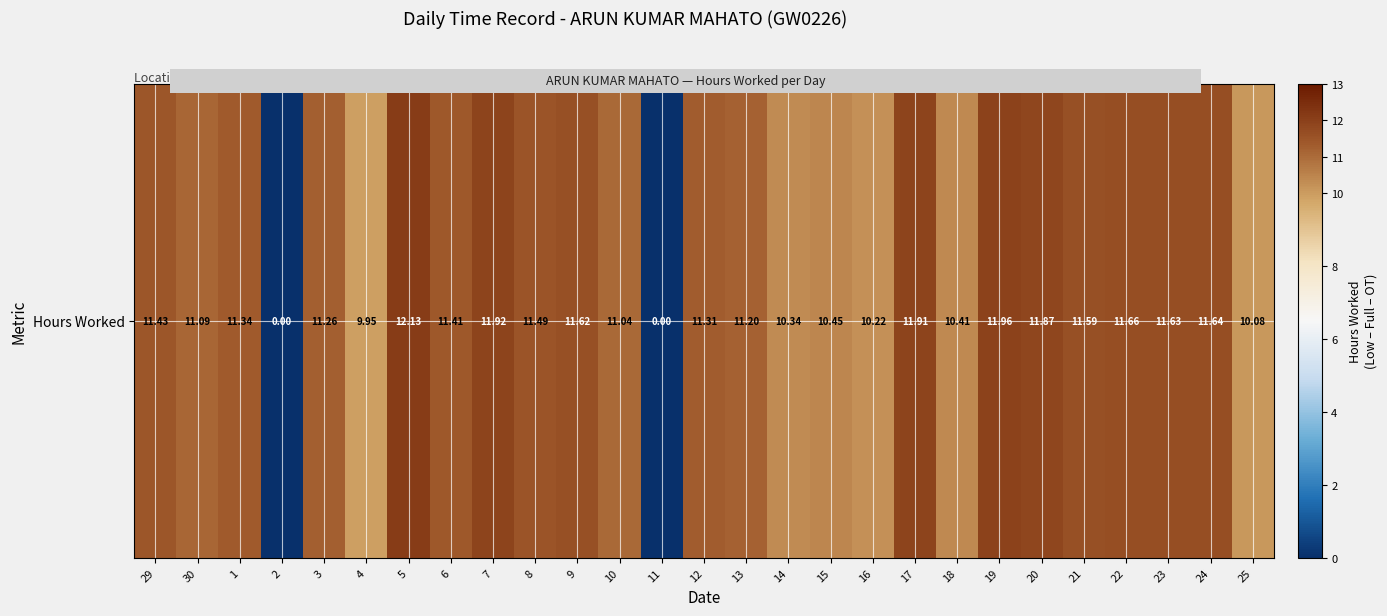

Count the number of data series in this chart.

1